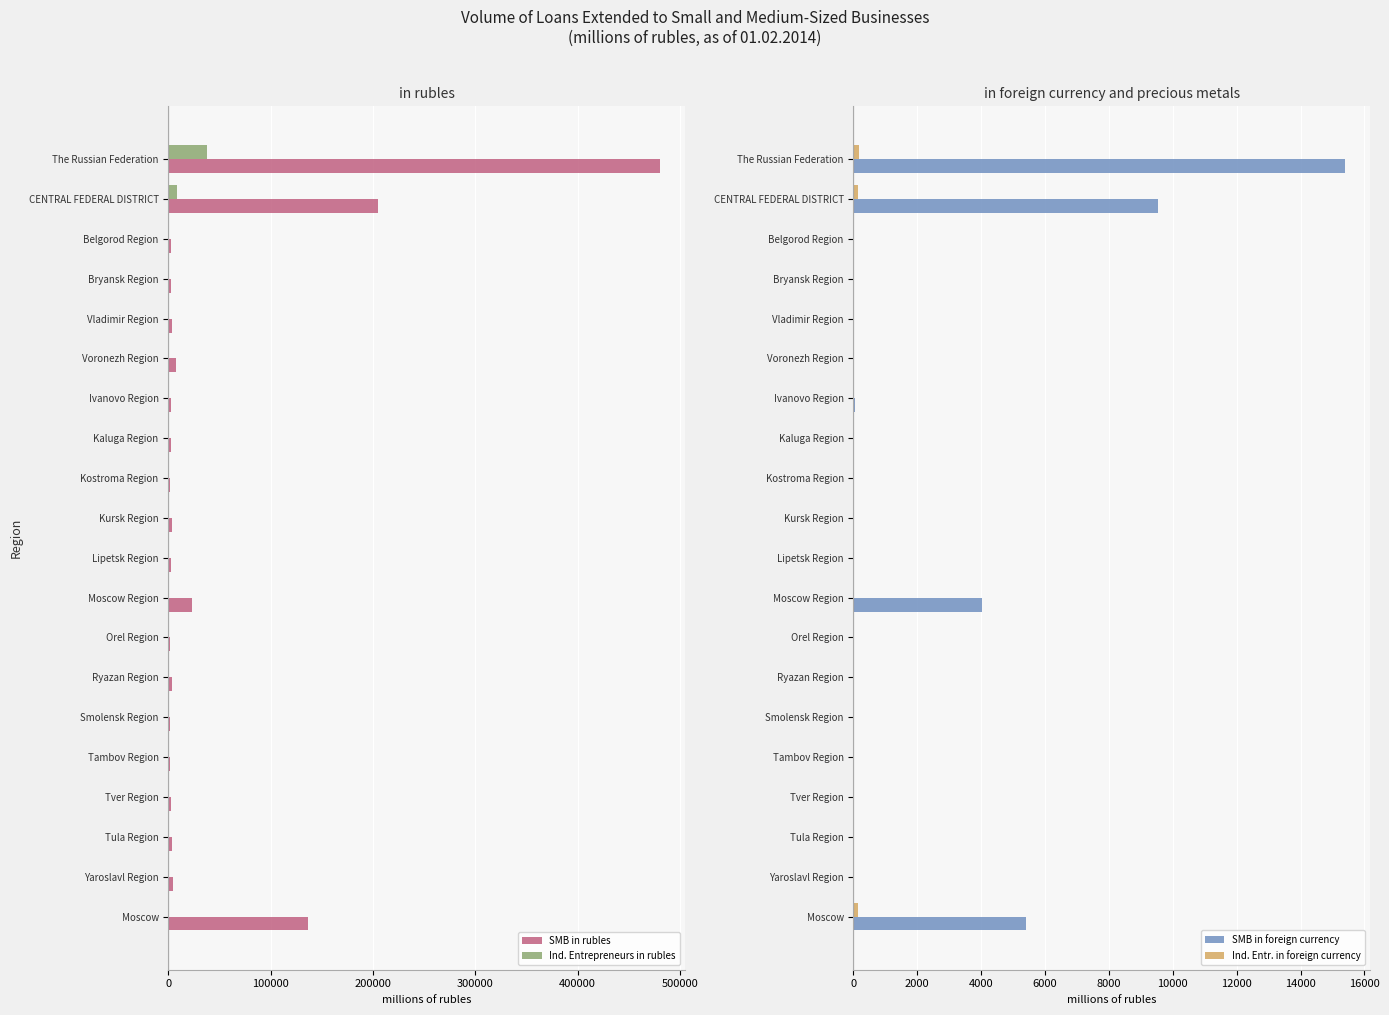

Which series has the largest range (max minus min)?

SMB in rubles